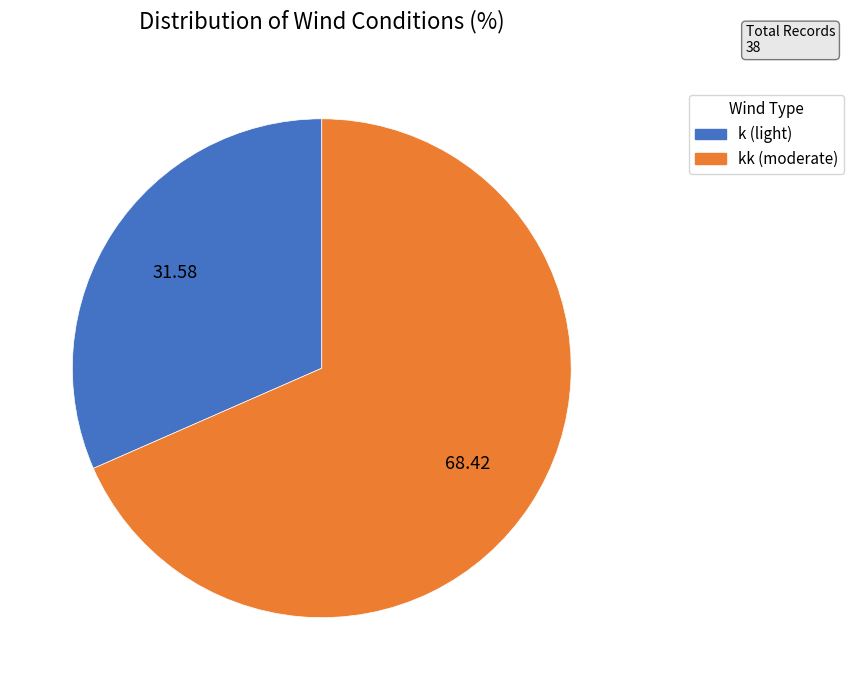

Is there any slice that represents more than half of the pie?

Yes